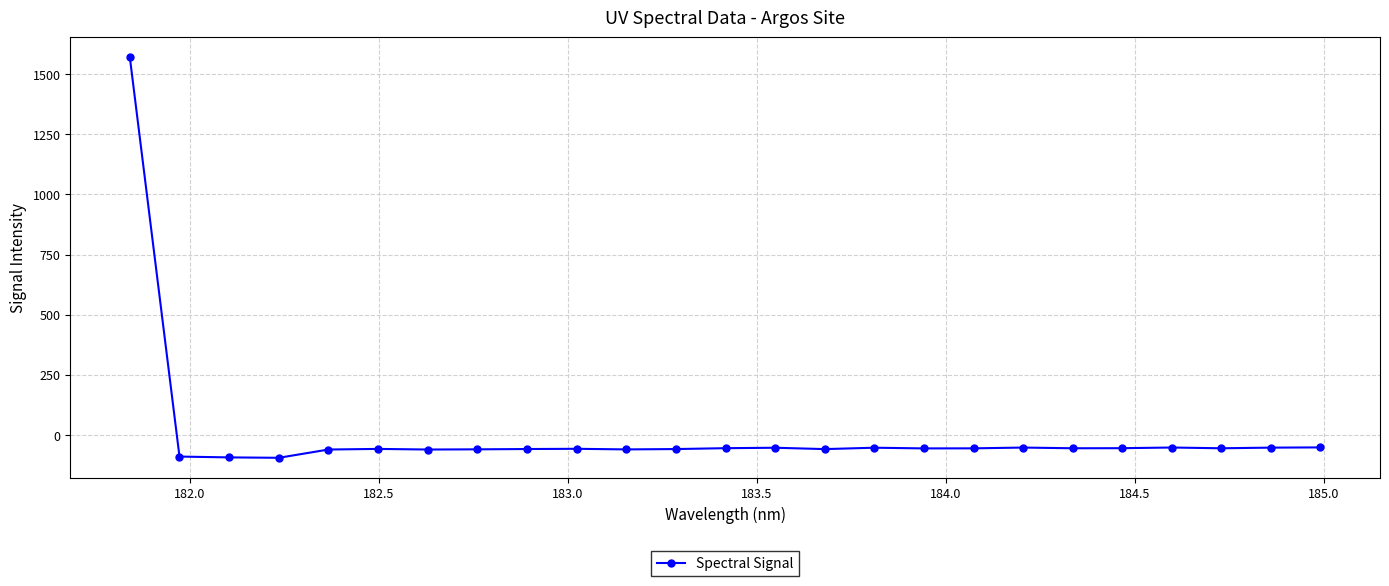

What is the average value?

3.7